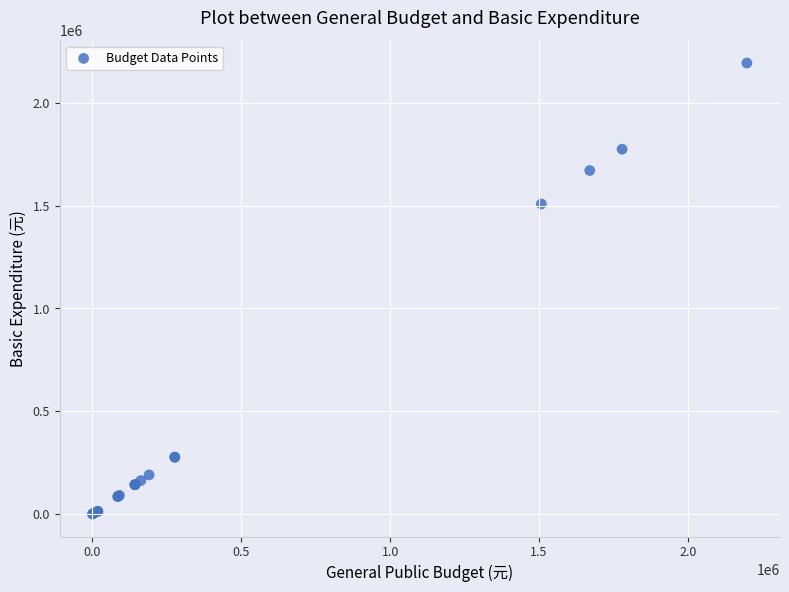

What Y value in the scatter plot is closest to 1096806?

1507822.3